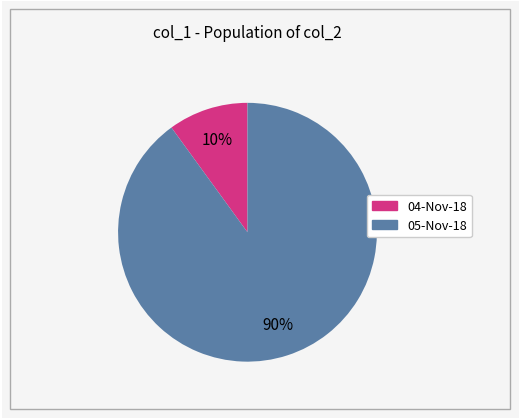

To the nearest percent, what is the difference between the largest and smallest slice percentages?

80%